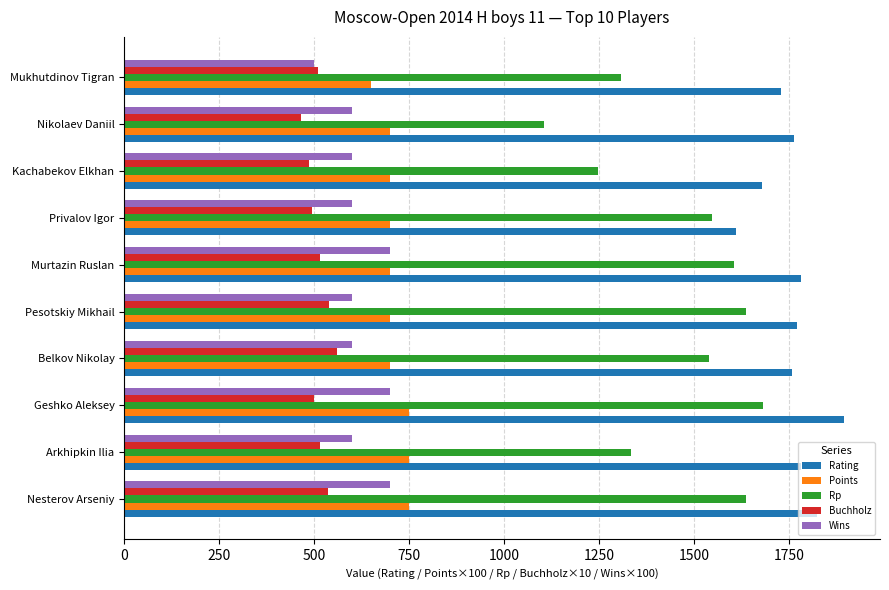

What is the sum of all Rp values?

14635